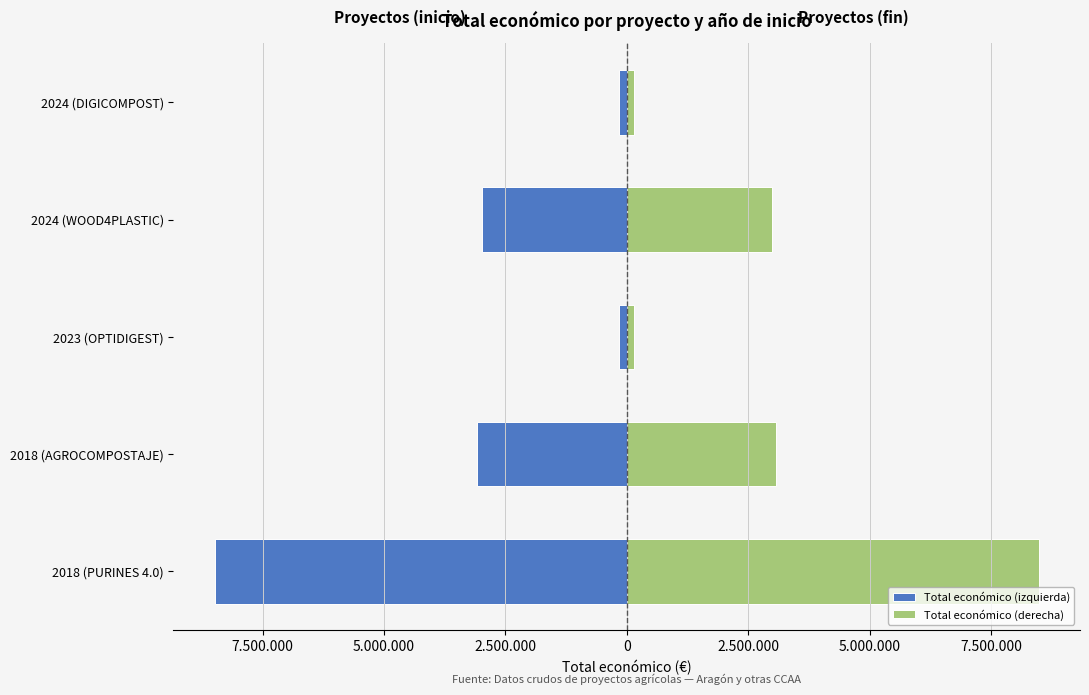

Which series has the widest spread of values?

Total económico (izquierda)